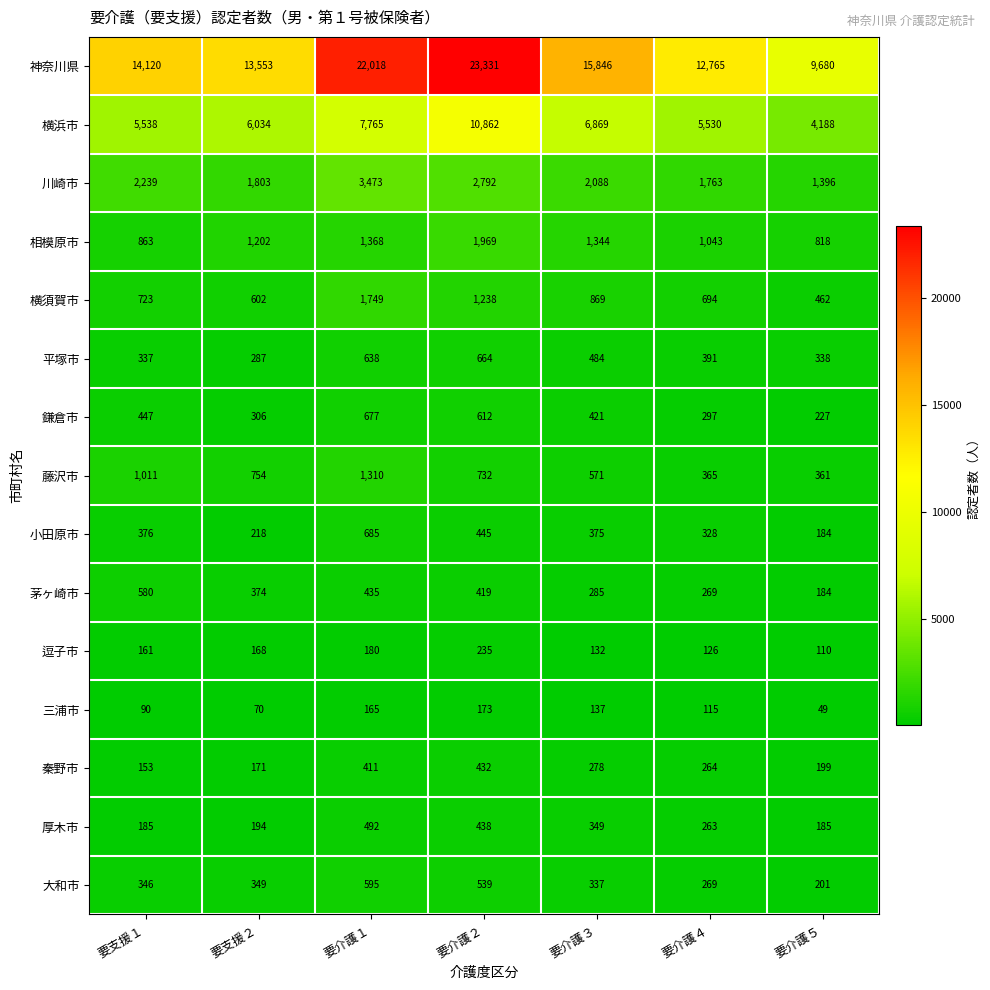

At which category does the chart reach its minimum across all series?

要介護５